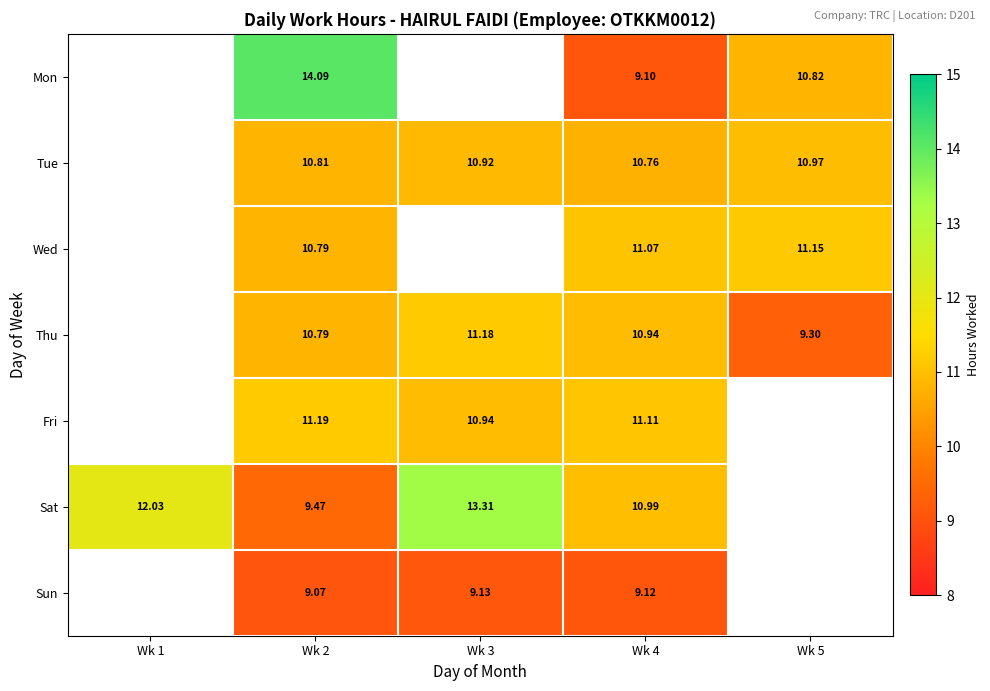

Is the value of Wed at Wk 5 greater than the value of Thu at Wk 3?

No